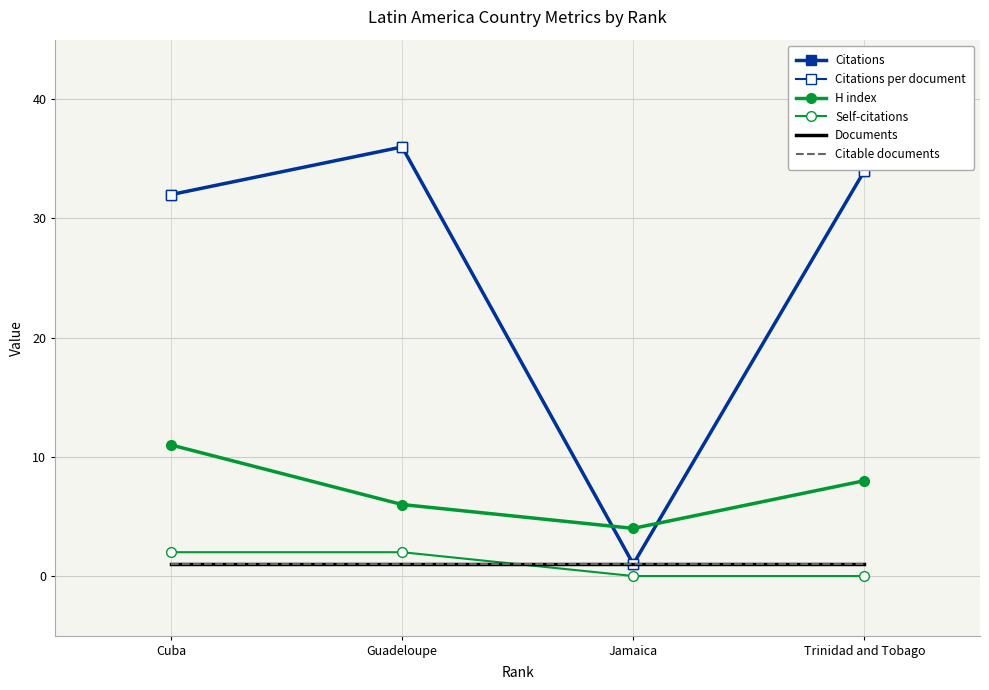

Count the number of data series in this chart.

6